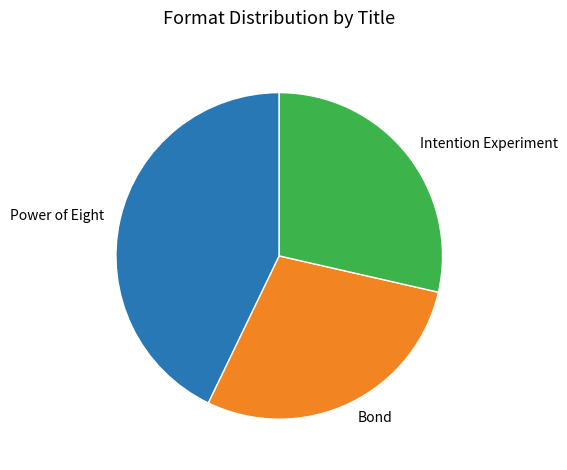

Combined, do Bond and Intention Experiment account for over 50%?

Yes